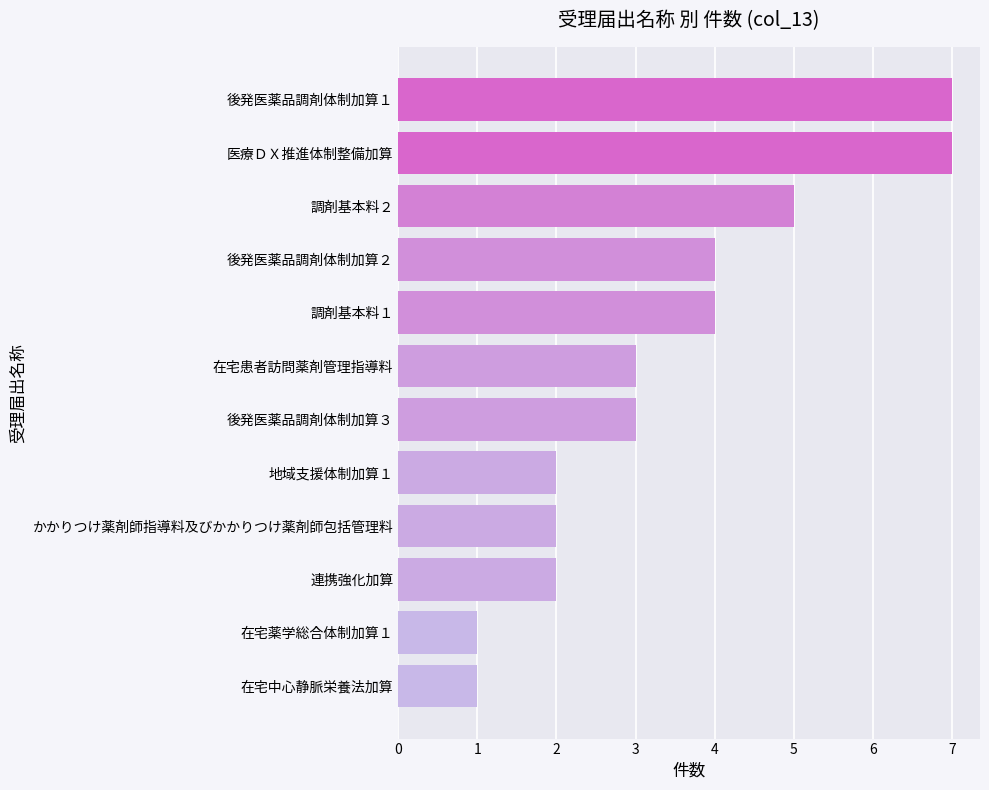

The chart shows a value of 1 at 地域支援体制加算１. True or false?

False